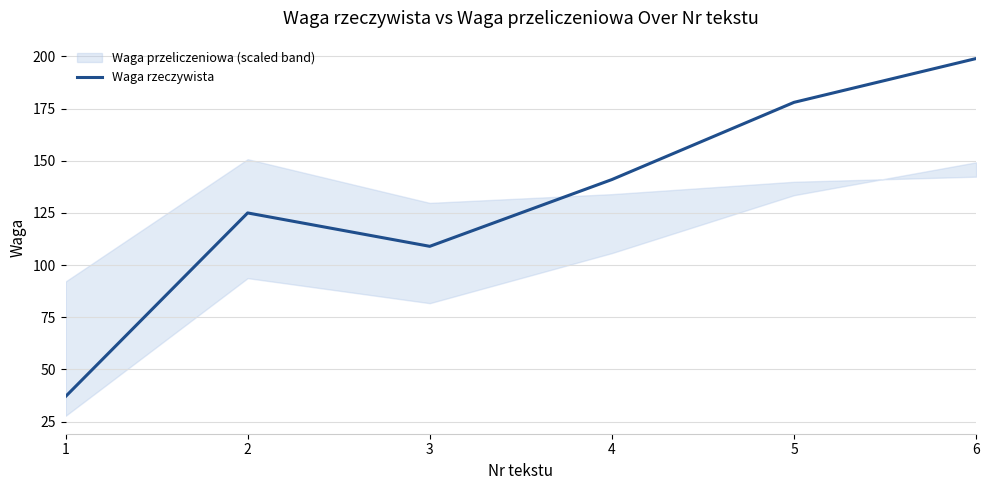

How many lines are shown in the chart?

1